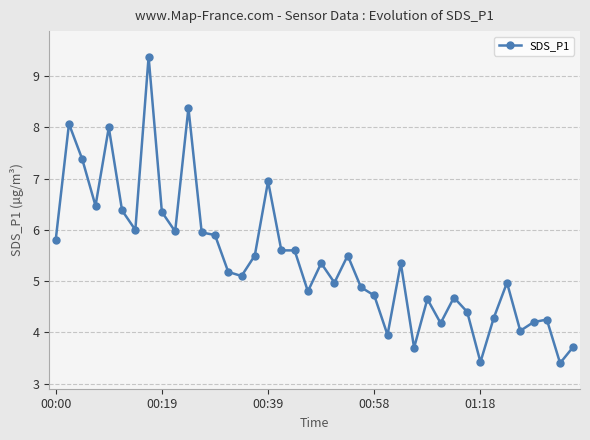

What is the difference between the maximum and minimum values?

6.0